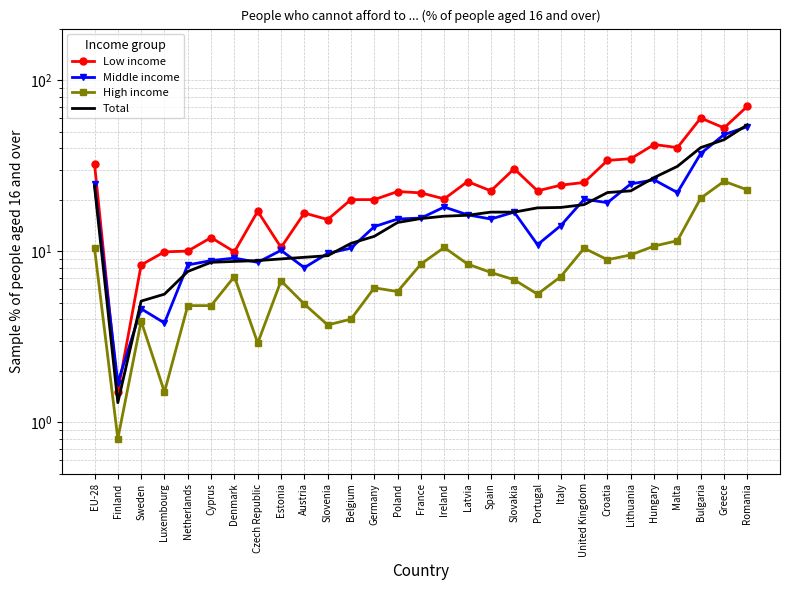

At Romania, list the series in order from smallest to largest.

High income, Middle income, Total, Low income